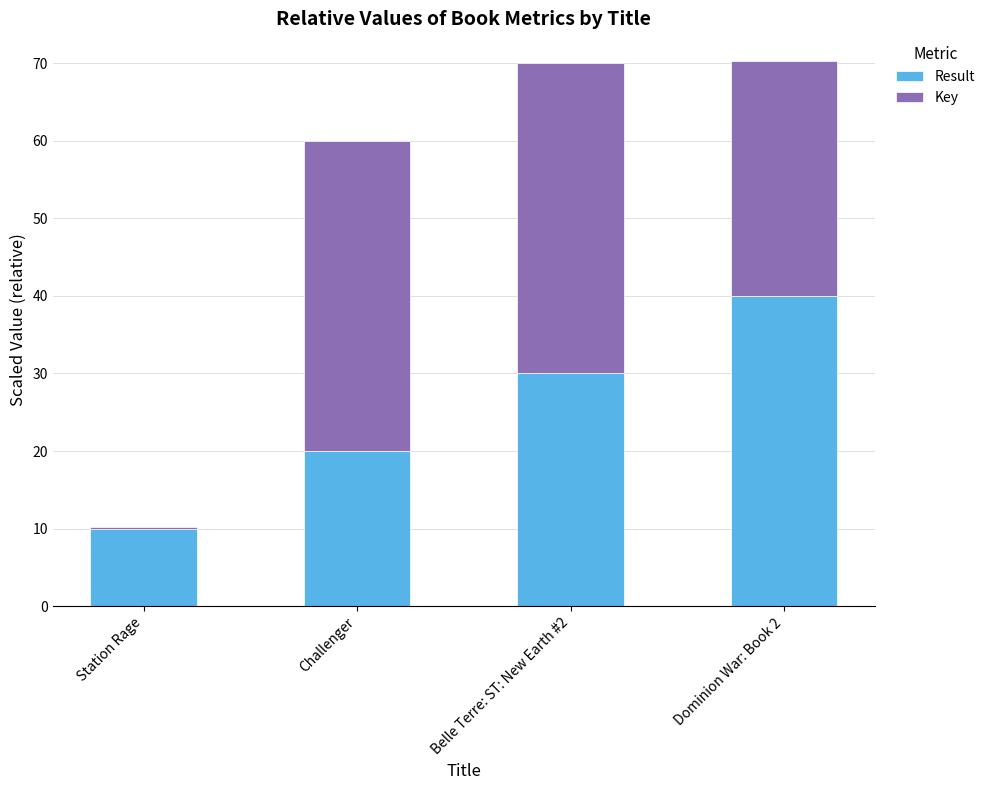

What is the approximate value of Result at Dominion War: Book 2?

40.0